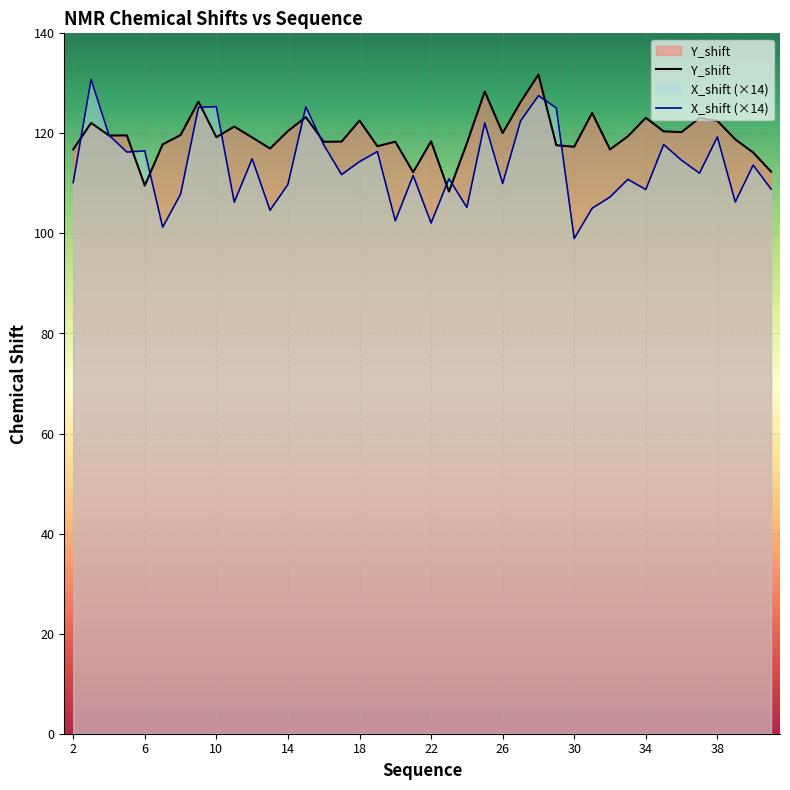

Which series has the largest total across all categories?

Y_shift